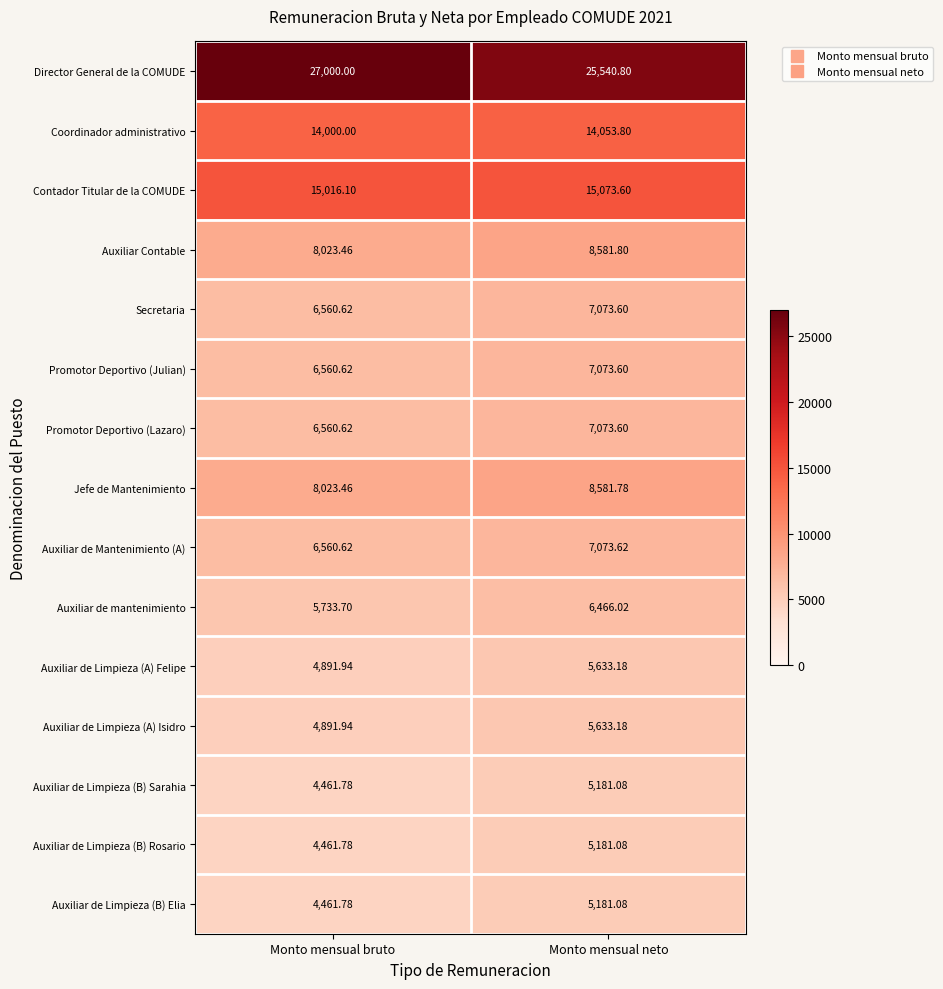

Which series has the widest spread of values?

Director General de la COMUDE